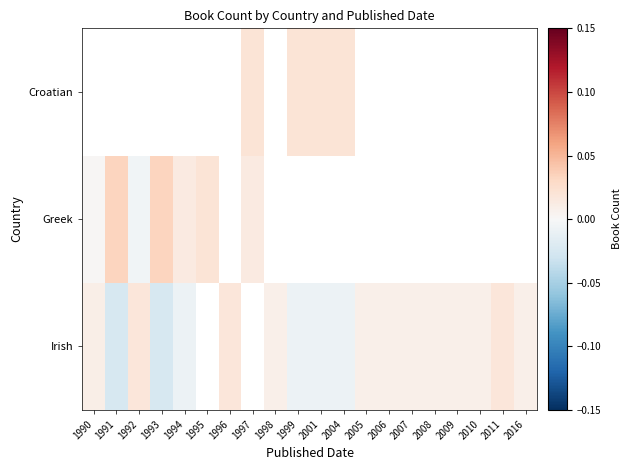

True or false: Greek has a value of -0.0 at 2016.

False